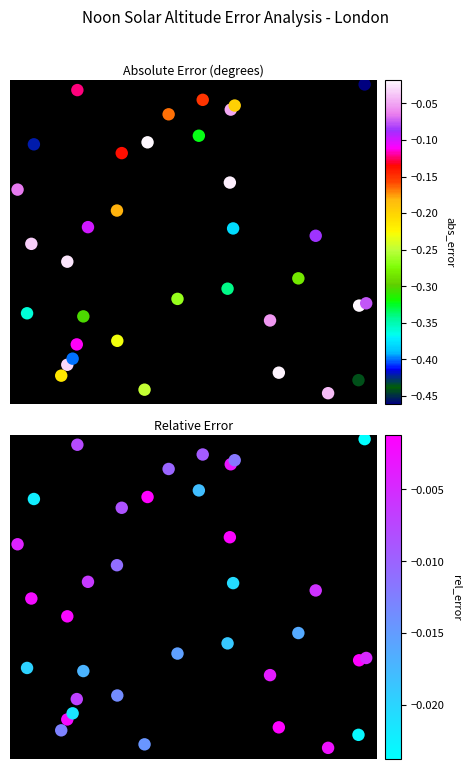

Is the value of rel_error at 12 greater than the value of abs_error at 20?

No